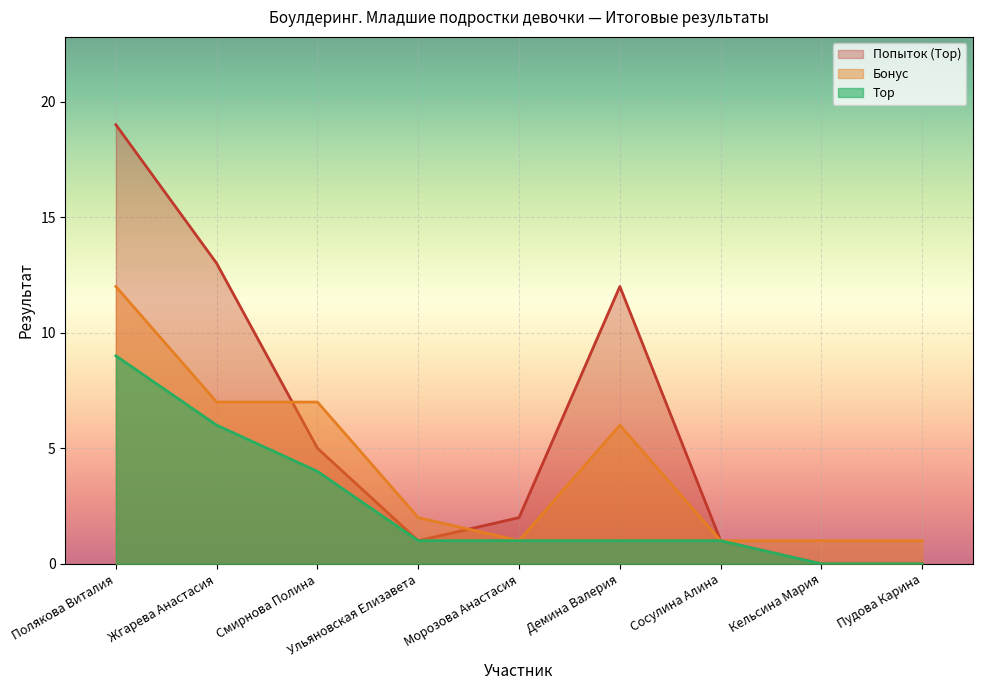

List the labels in order of Бонус value, largest first.

Полякова Виталия, Жгарева Анастасия, Смирнова Полина, Демина Валерия, Ульяновская Елизавета, Морозова Анастасия, Сосулина Алина, Кельсина Мария, Пудова Карина